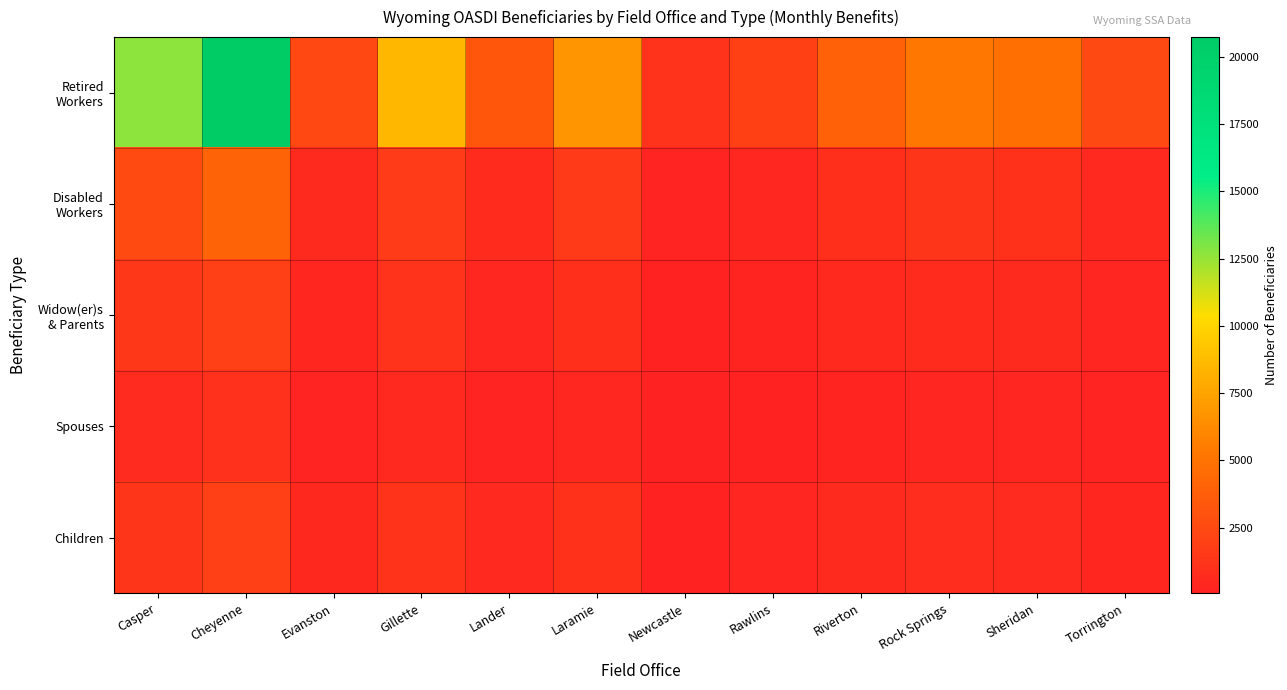

At how many categories does at least one series exceed 880?

12